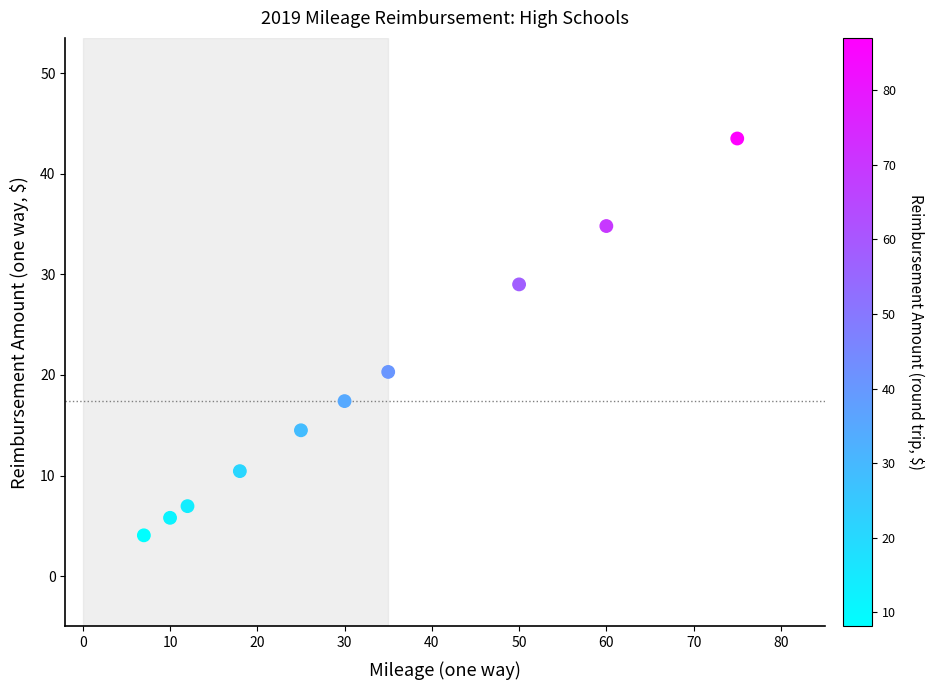

What is the average Y value?

18.7